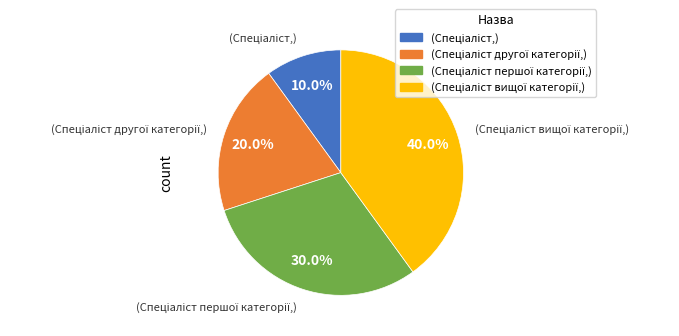

Is there a majority slice in this chart?

No